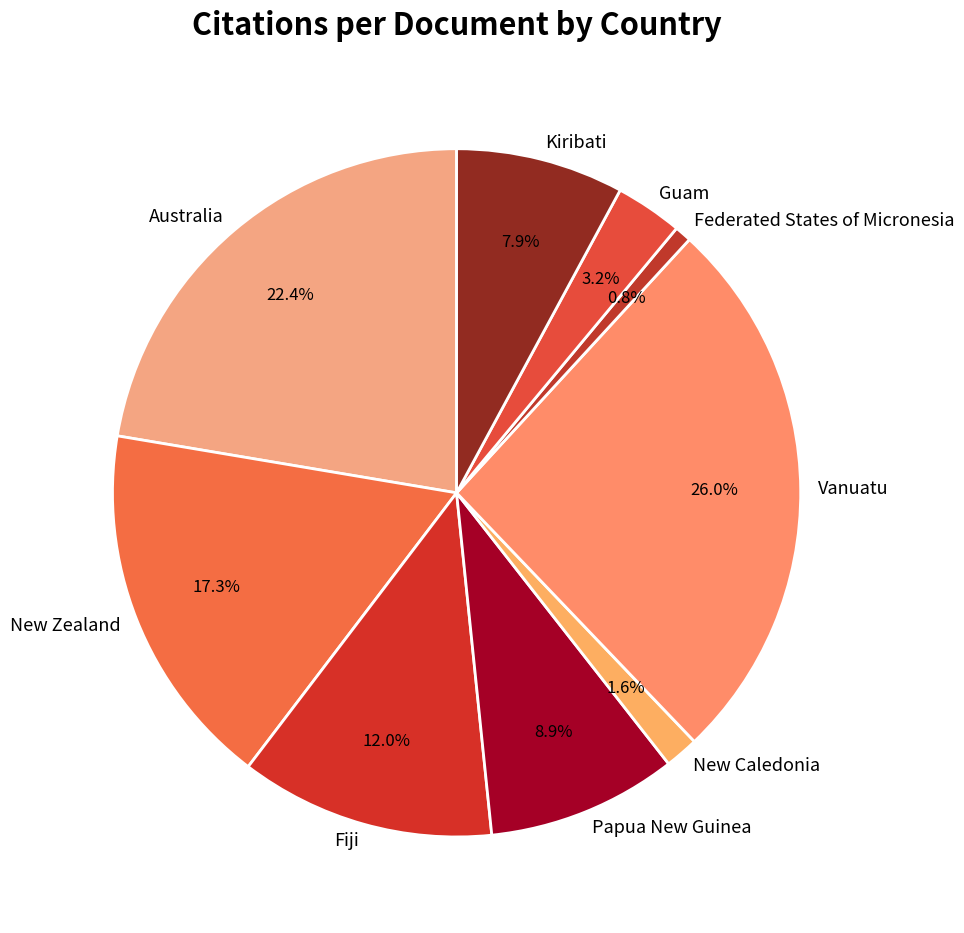

What percentage is the New Zealand slice, to the nearest percent?

17%